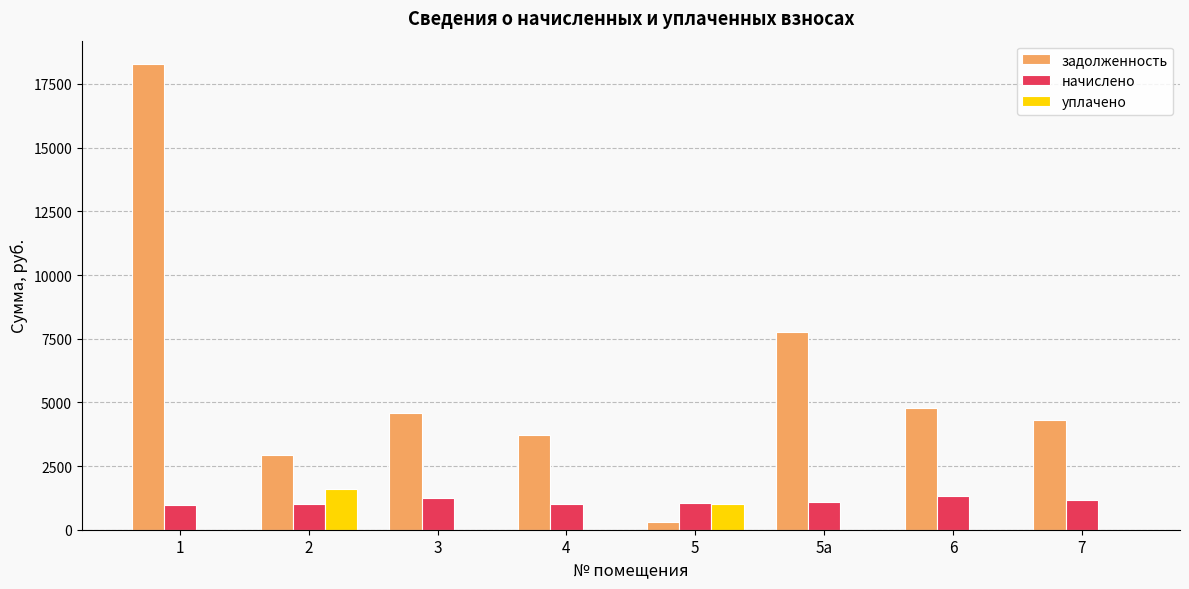

What is the highest value of the задолженность series?

18285.7